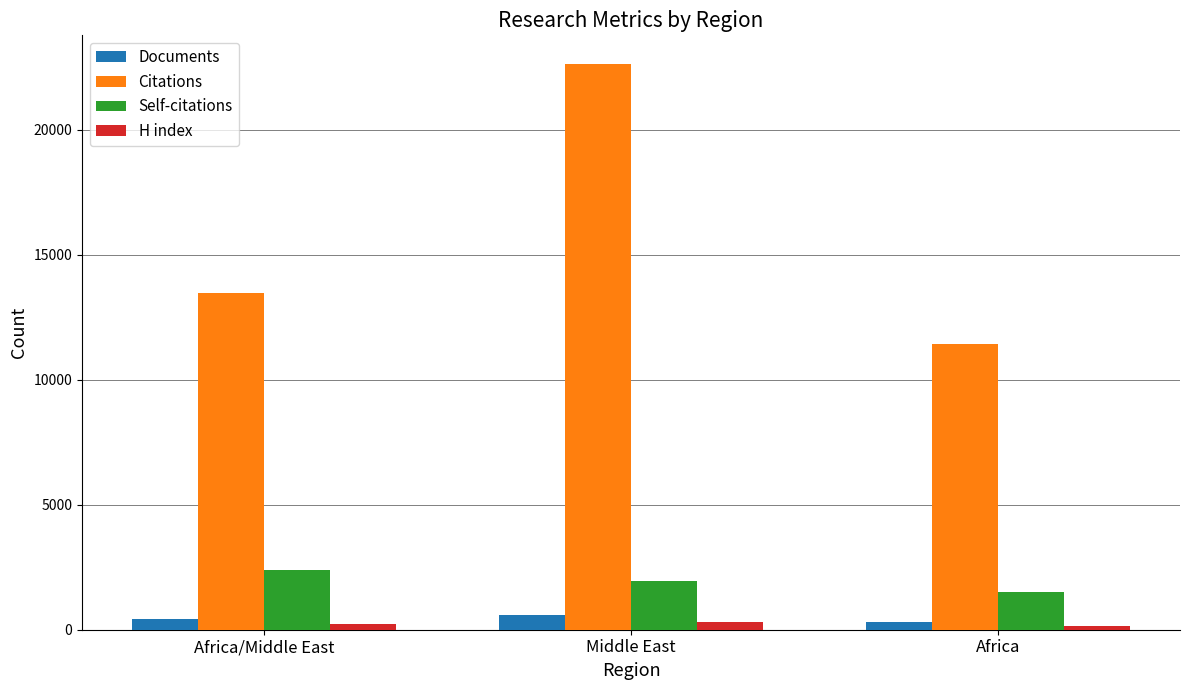

What is the average value of the Documents series?

452